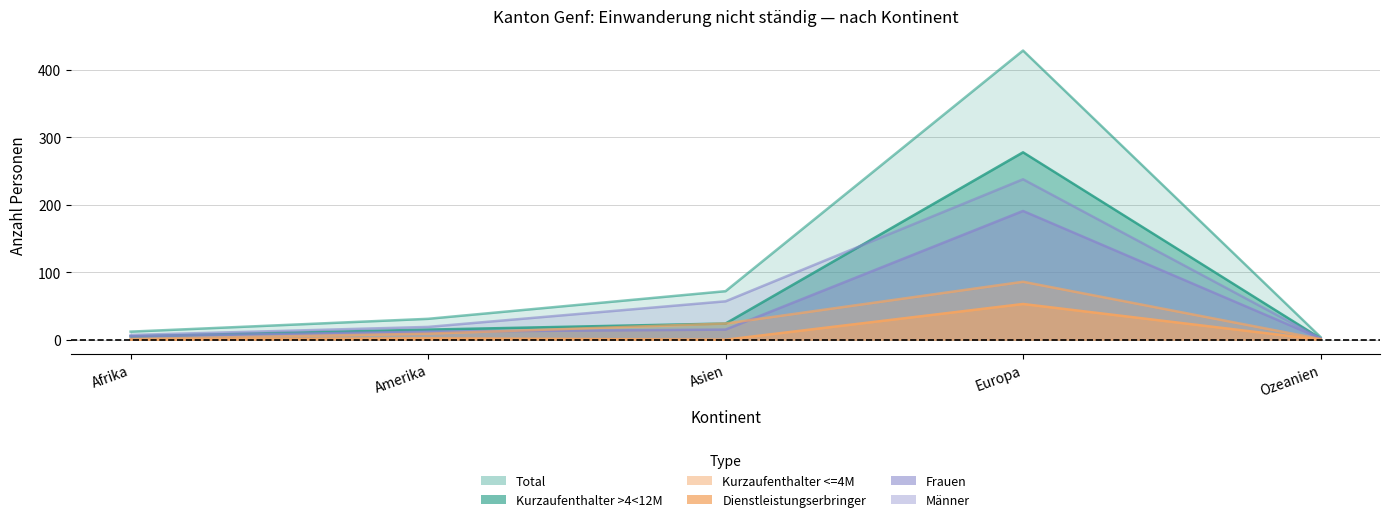

What is the label of the 2nd point from the right?

Europa